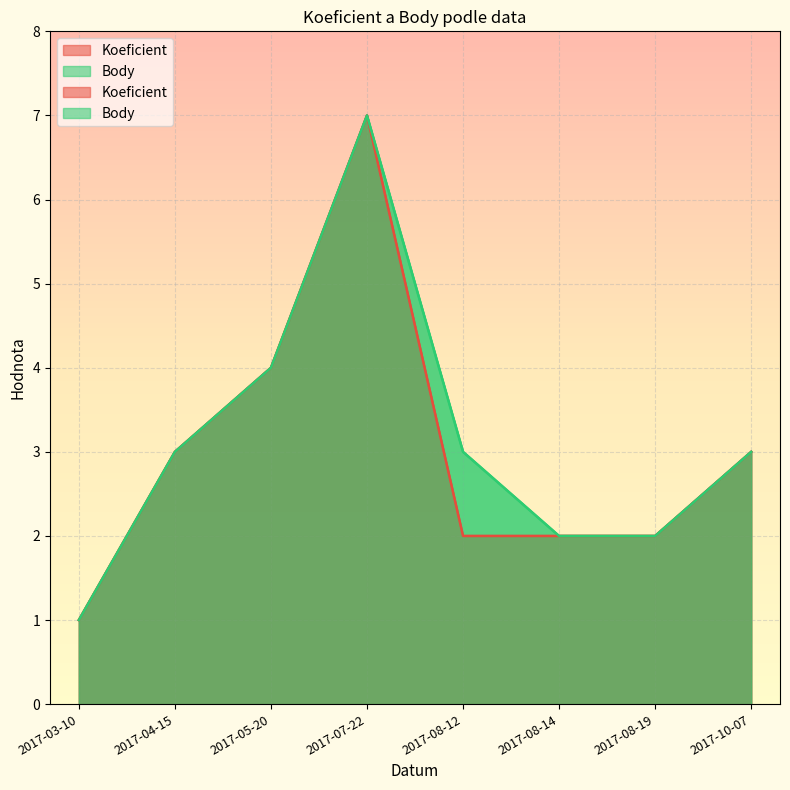

True or false: Body and Koeficient intersect in this chart.

False